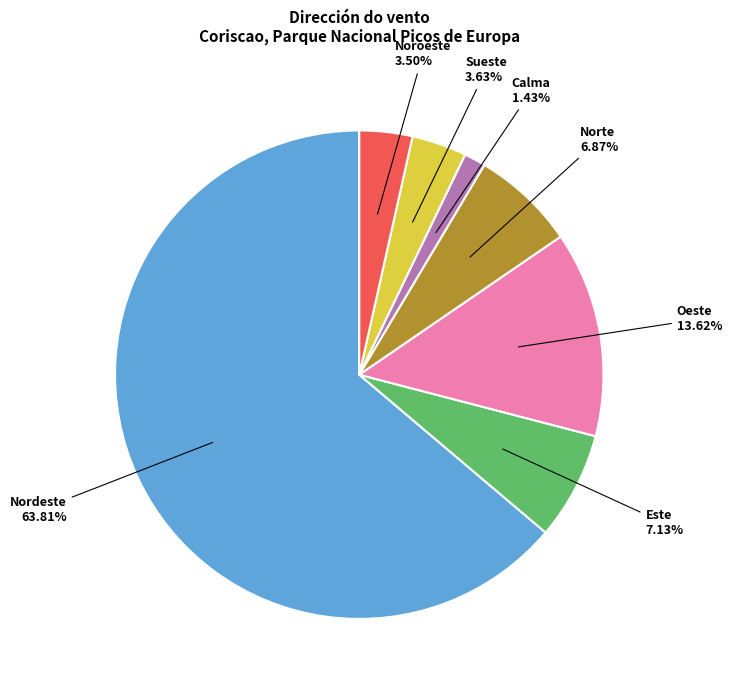

To the nearest percent, what is the average slice percentage?

14%